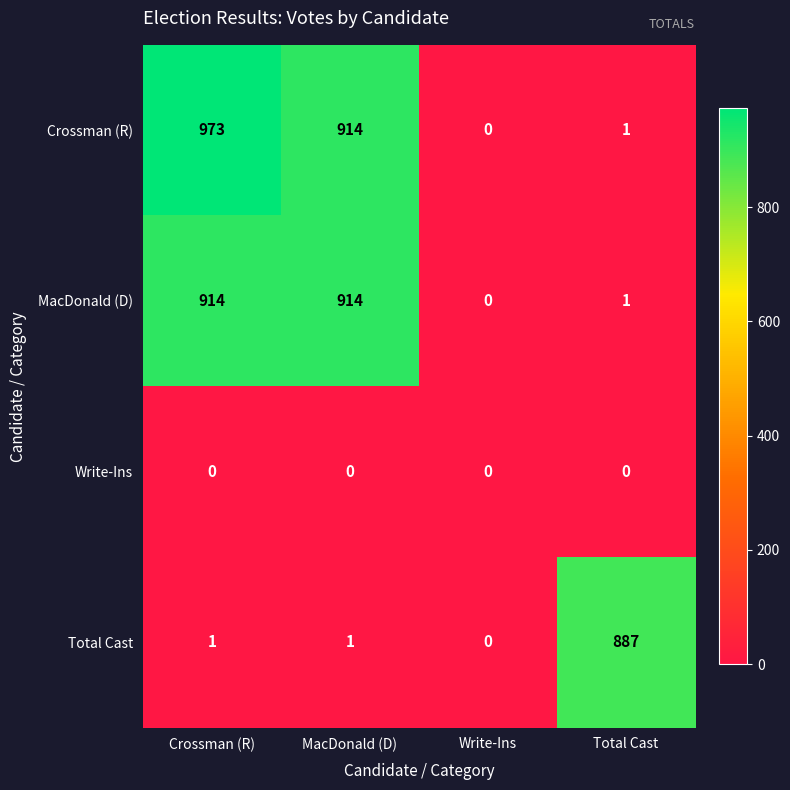

True or false: Crossman (R) has a value of -375 at Write-Ins.

False